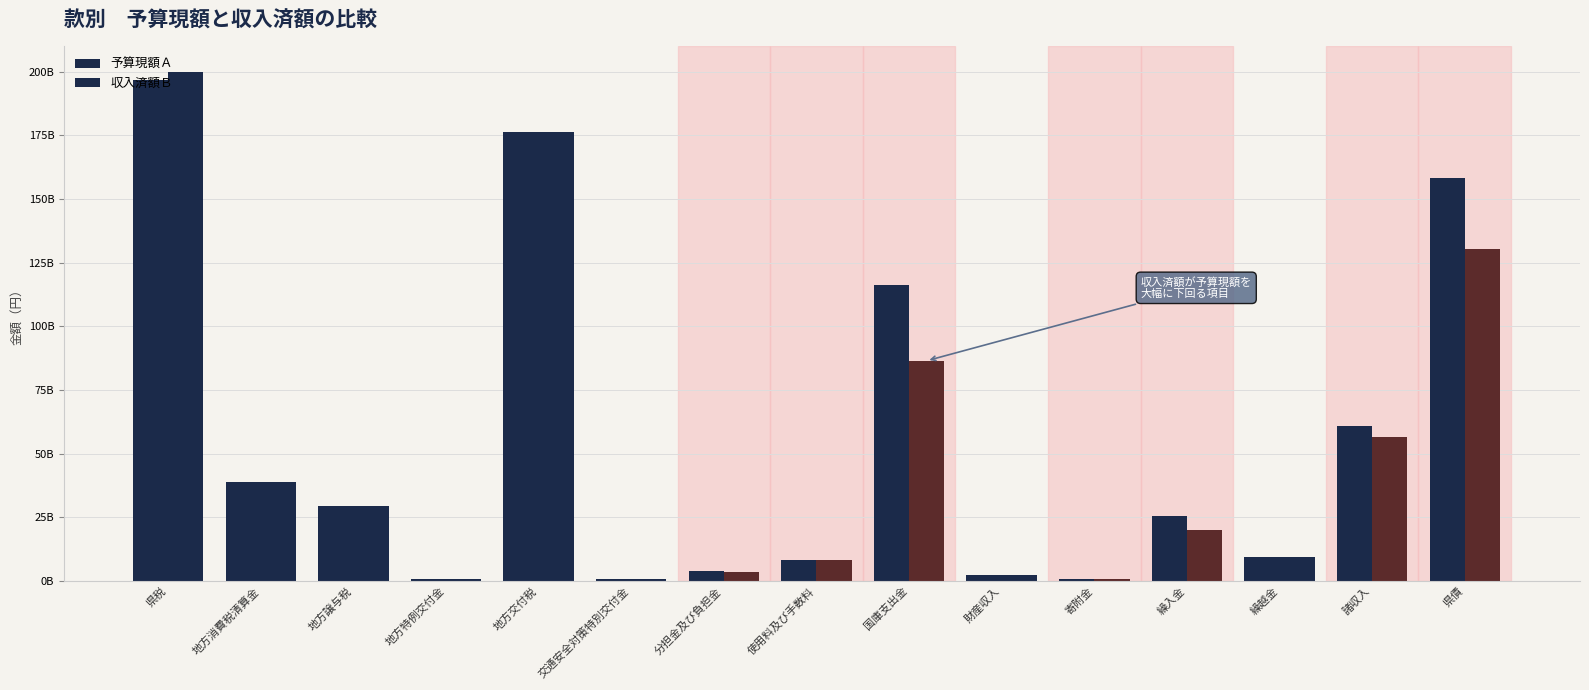

At 分担金及び負担金, list the series in order from largest to smallest.

予算現額Ａ, 収入済額Ｂ